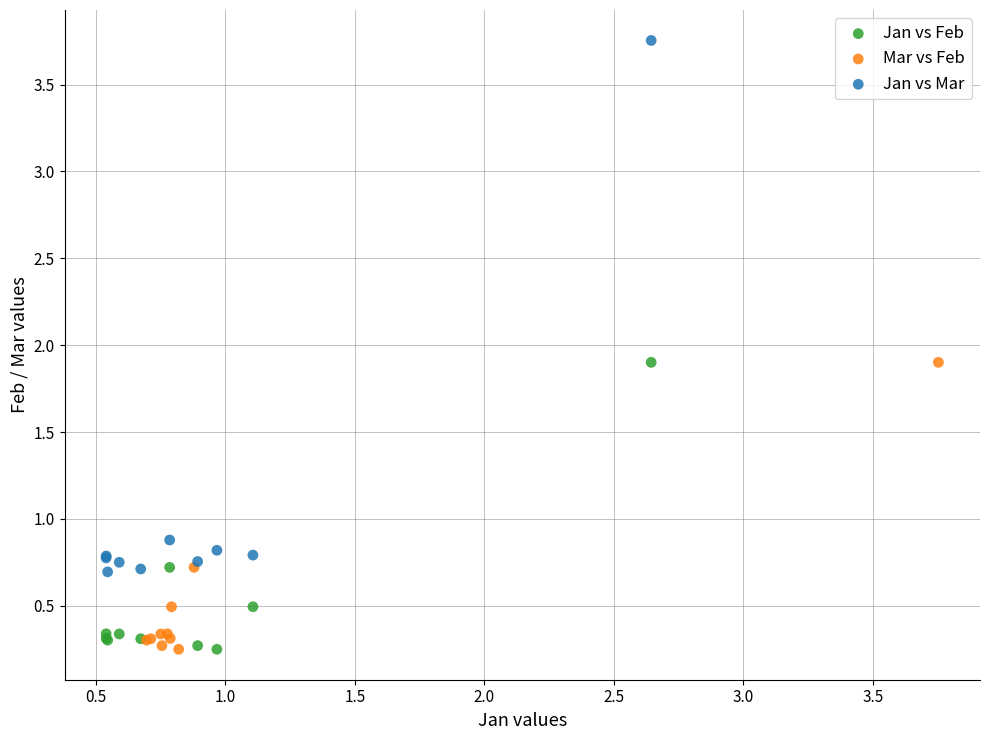

Which series contains the highest Y value?

Jan vs Mar